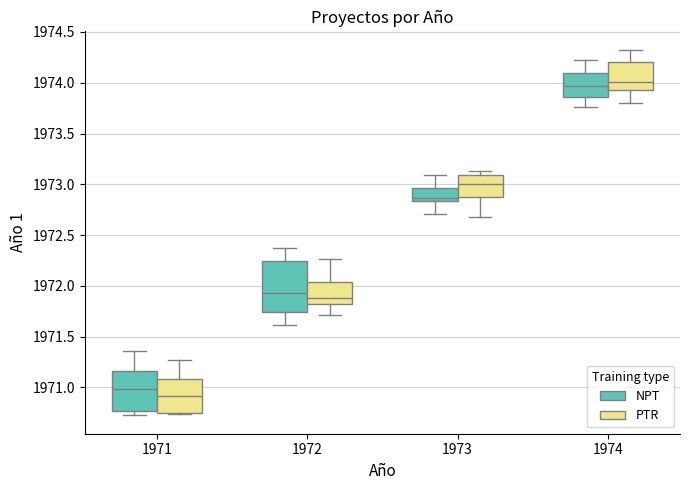

Reading left to right, read every box against the y-axis: the position of its median line, the range the box covers, and the ends of its whiskers. The values are not printed on the chart, so give them approximately, as read against the axis.

1971 (NPT): median 1971.00, box 1970.75 to 1971.15, whiskers 1970.70 to 1971.35
1971 (PTR): median 1970.90, box 1970.75 to 1971.10, whiskers 1970.75 to 1971.25
1972 (NPT): median 1971.95, box 1971.75 to 1972.25, whiskers 1971.60 to 1972.40
1972 (PTR): median 1971.90, box 1971.80 to 1972.05, whiskers 1971.70 to 1972.25
1973 (NPT): median 1972.85 (just above the box's lower edge), box 1972.85 to 1972.95, whiskers 1972.70 to 1973.10
1973 (PTR): median 1973.00, box 1972.90 to 1973.10, whiskers 1972.70 to 1973.15
1974 (NPT): median 1973.95, box 1973.85 to 1974.10, whiskers 1973.75 to 1974.25
1974 (PTR): median 1974.00, box 1973.95 to 1974.20, whiskers 1973.80 to 1974.35